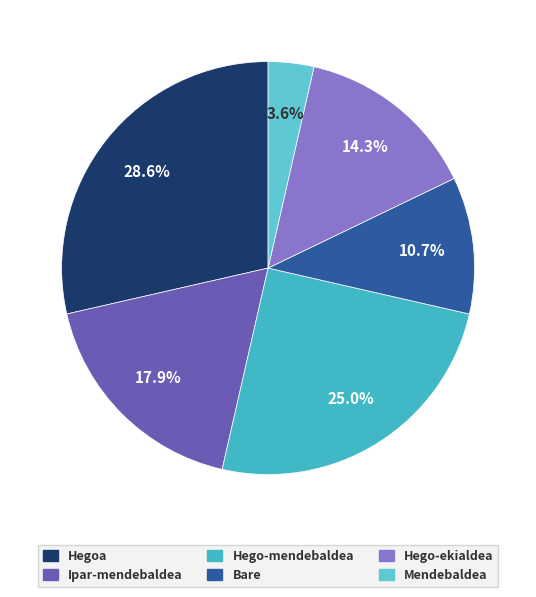

To the nearest percent, what percentage of the pie is Hegoa?

29%